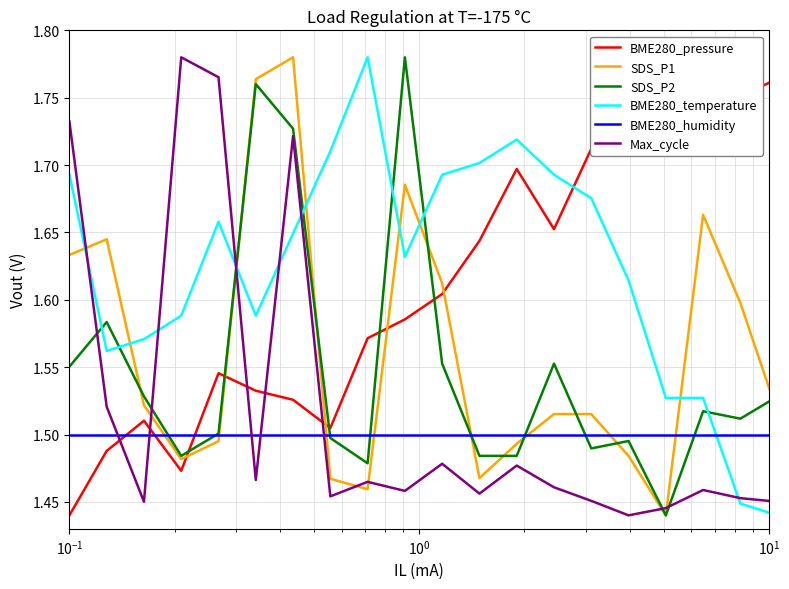

How many data points does each series have?

20